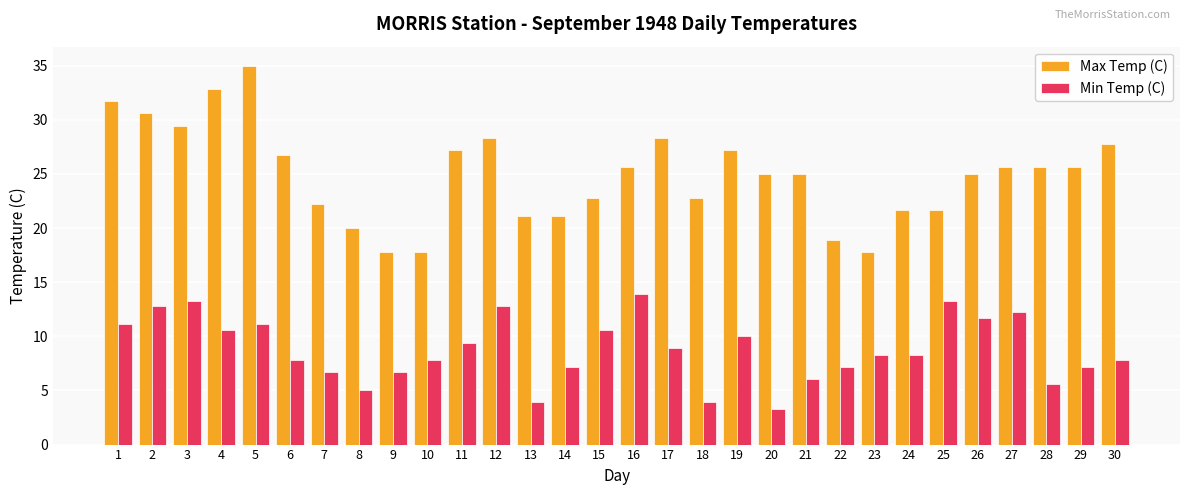

Reading right to left, transcribe all the data shown in this chart.

Max Temp (C): 27.8	25.6	25.6	25.6	25.0	21.7	21.7	17.8	18.9	25.0	25.0	27.2	22.8	28.3	25.6	22.8	21.1	21.1	28.3	27.2	17.8	17.8	20.0	22.2	26.7	35.0	32.8	29.4	30.6	31.7
Min Temp (C): 7.8	7.2	5.6	12.2	11.7	13.3	8.3	8.3	7.2	6.1	3.3	10.0	3.9	8.9	13.9	10.6	7.2	3.9	12.8	9.4	7.8	6.7	5.0	6.7	7.8	11.1	10.6	13.3	12.8	11.1